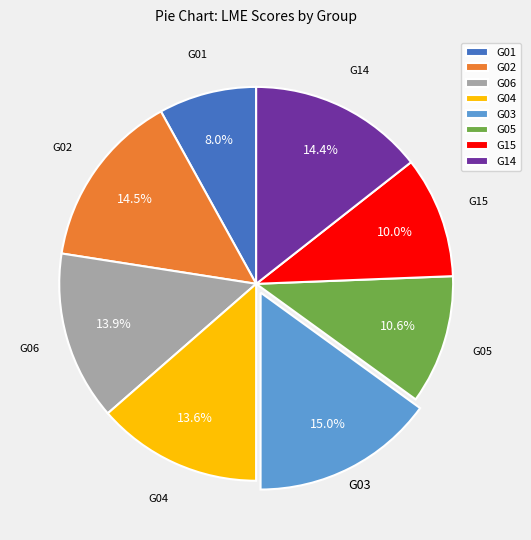

Count the number of slices in the pie.

8